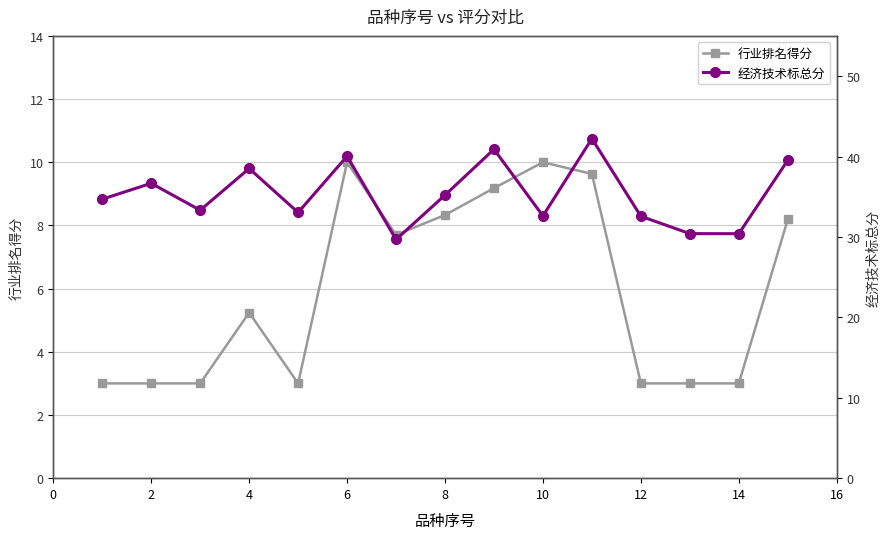

At which label is 行业排名得分 closest to 6?

4